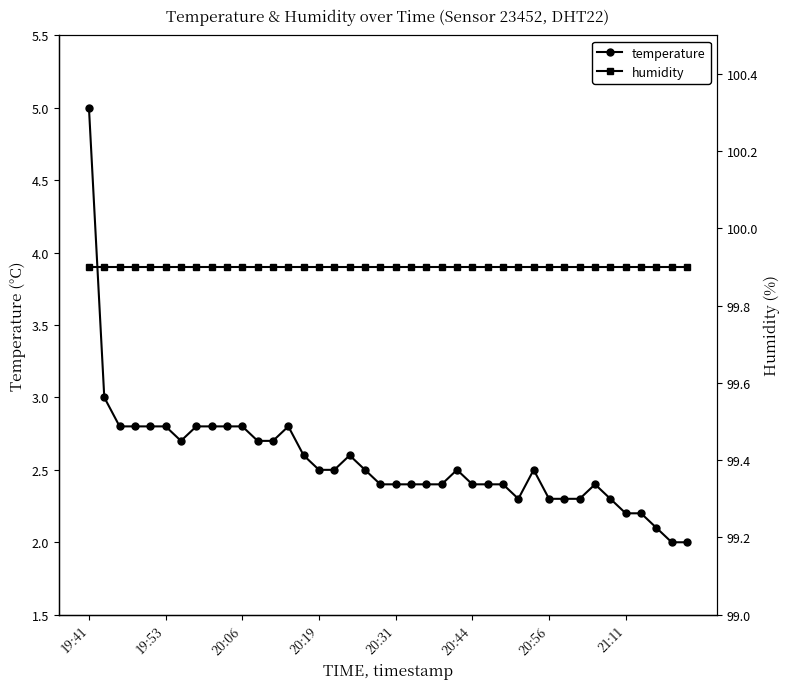

Where is the first local maximum for temperature?

13